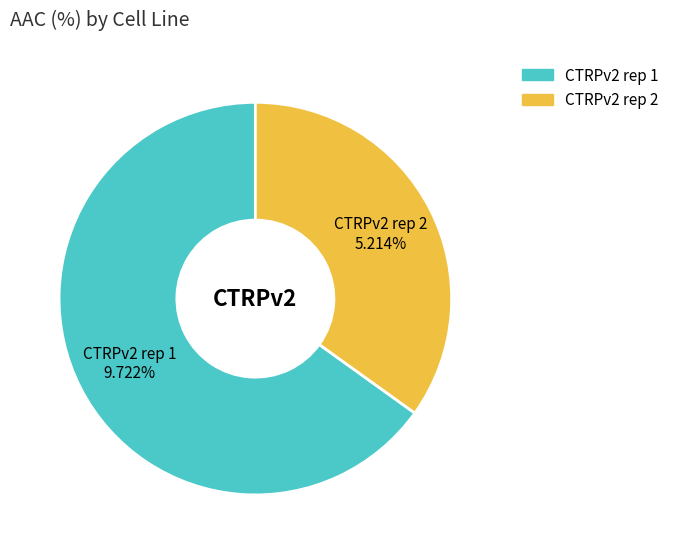

Which category has the biggest portion of the pie?

CTRPv2 rep 1